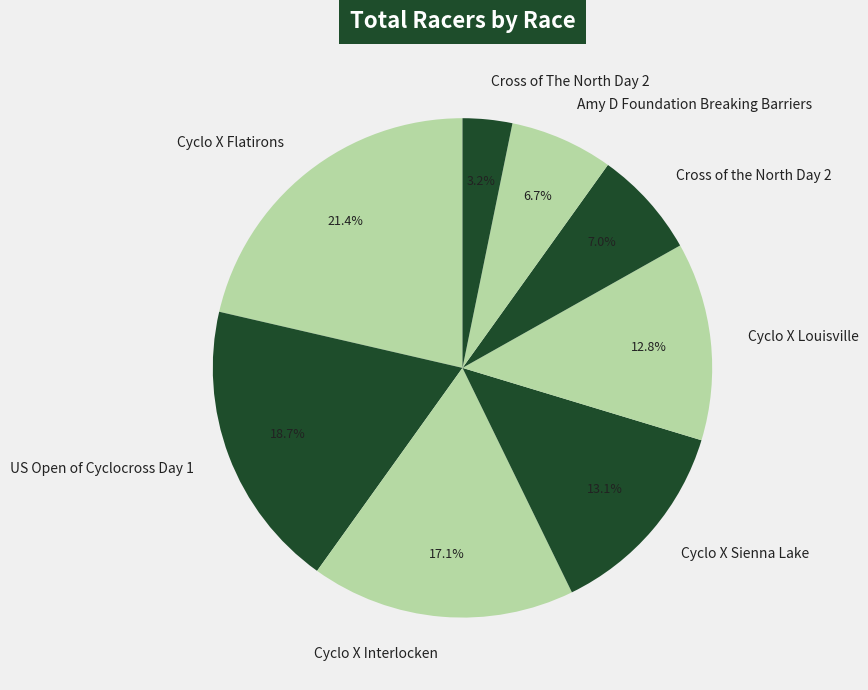

Which slice is the largest?

Cyclo X Flatirons